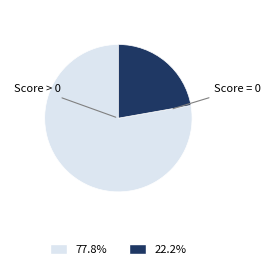

Is there a majority slice in this chart?

Yes